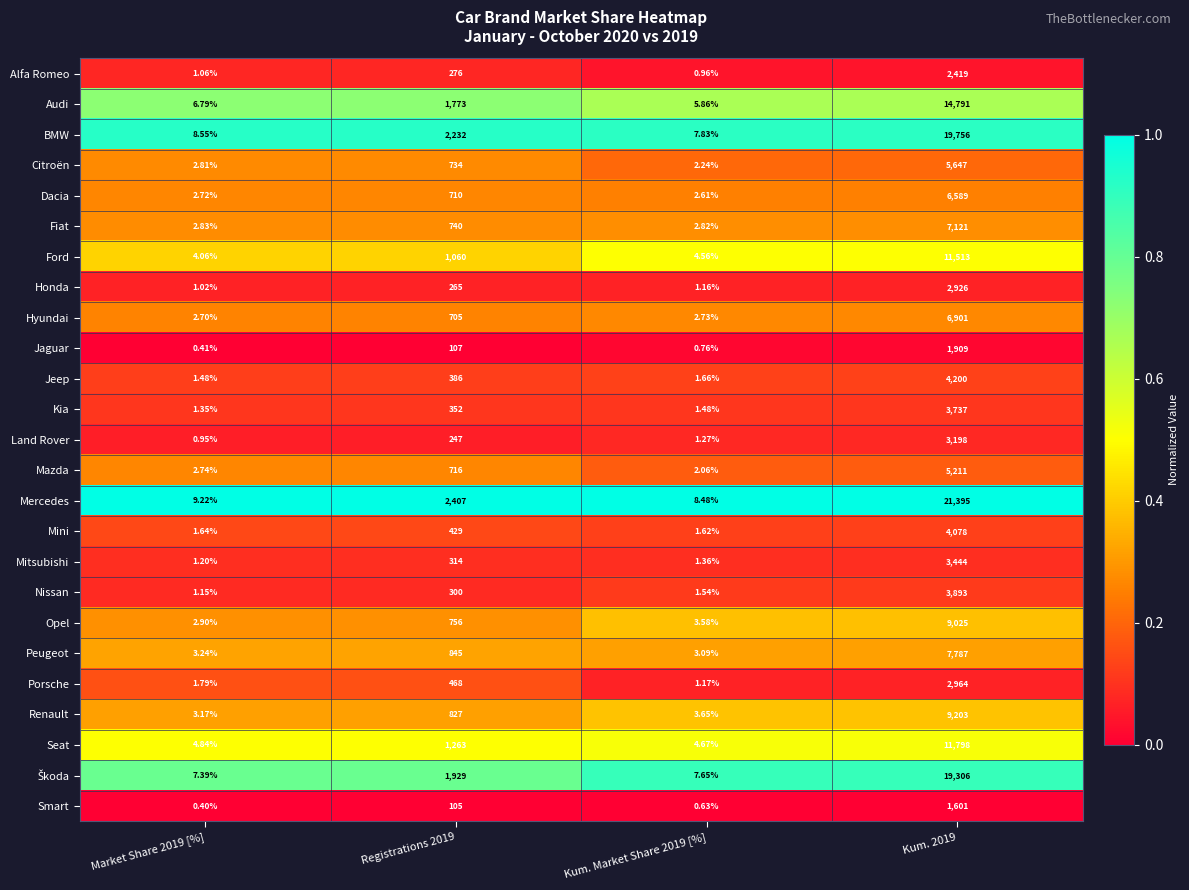

Between Market Share 2019 [%] and Registrations 2019, which series saw the biggest shift?

Mercedes